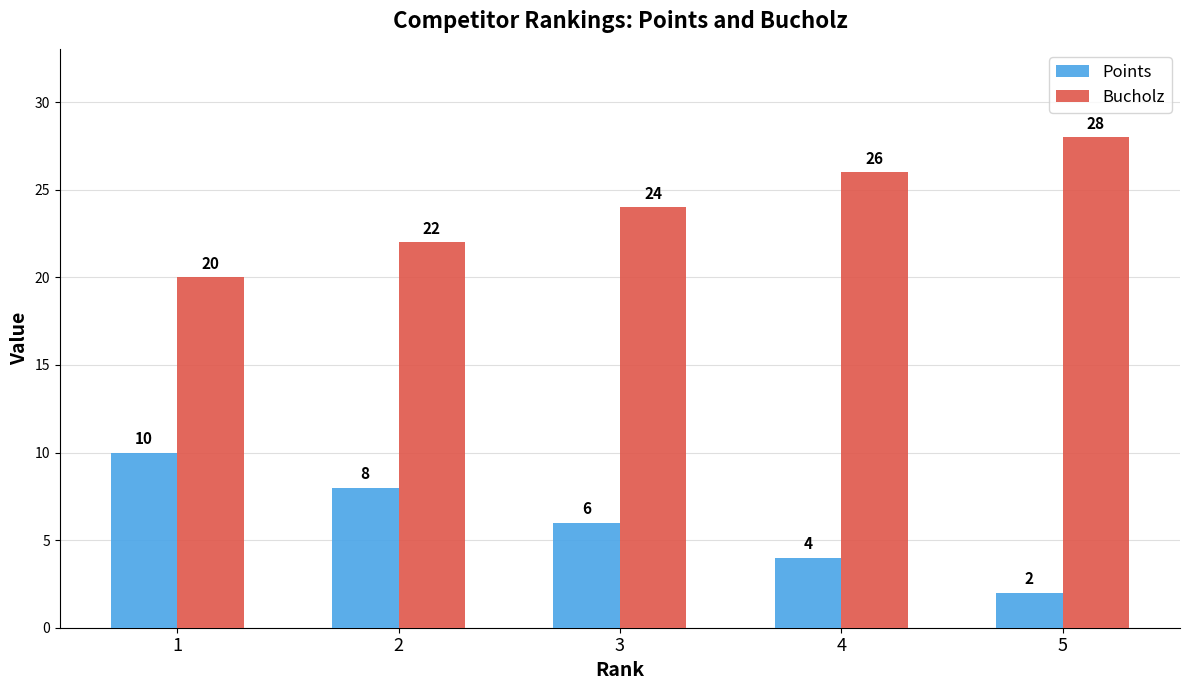

What is the value of the Bucholz bar at the 4th from the left?

26